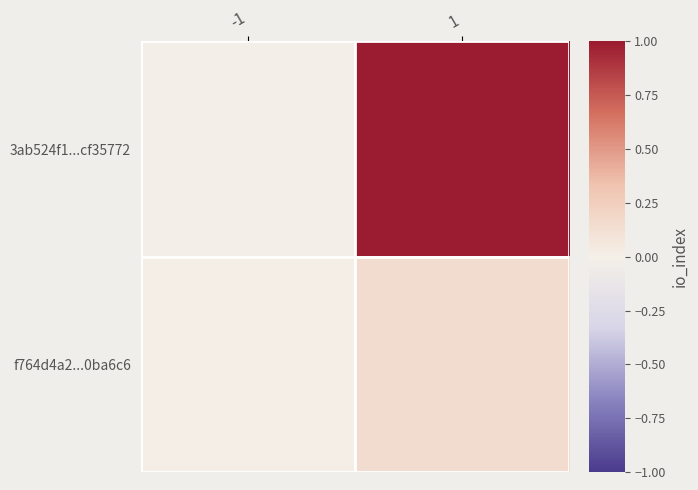

How many data points does each series have?

2